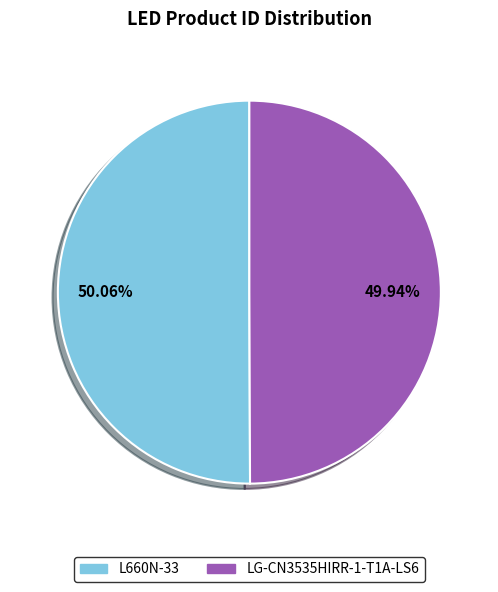

Is there any slice that represents more than half of the pie?

Yes